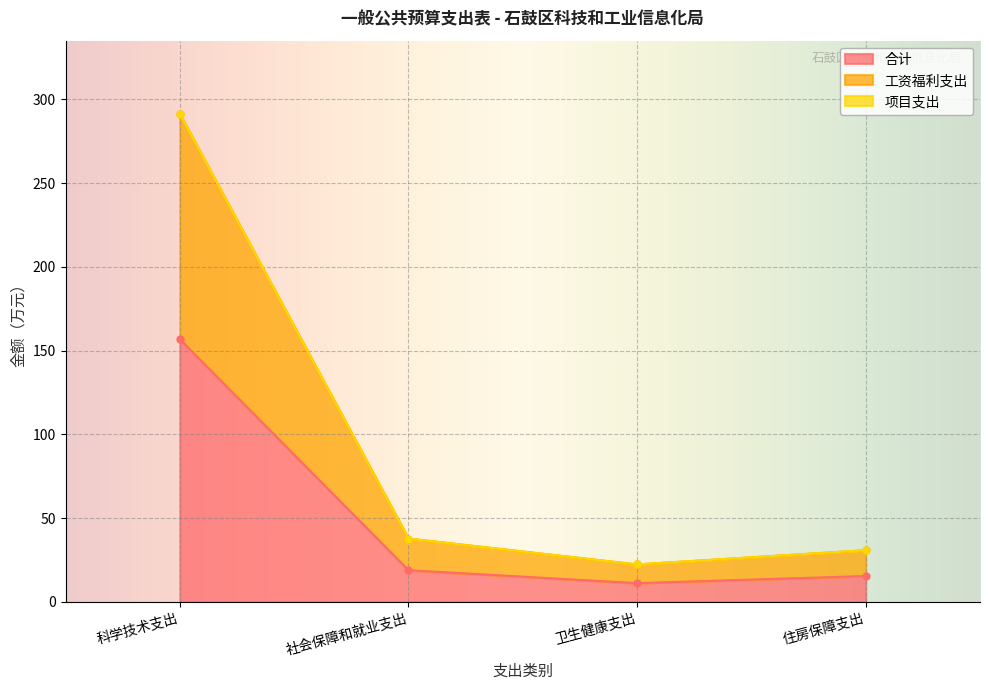

What is the label of the 4th point from the right?

科学技术支出